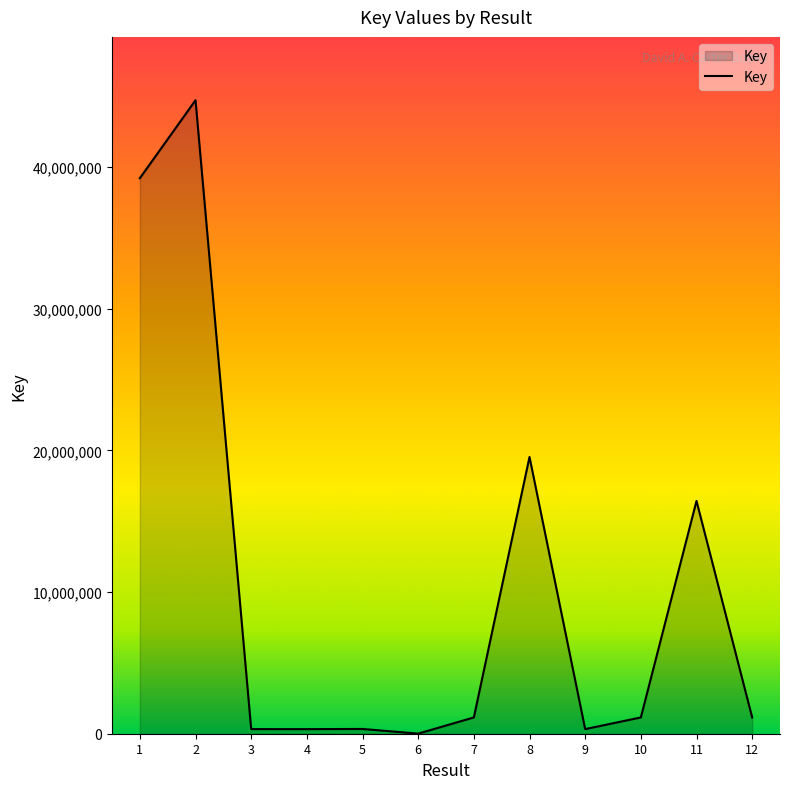

What is the difference between the maximum and minimum values?

44710466